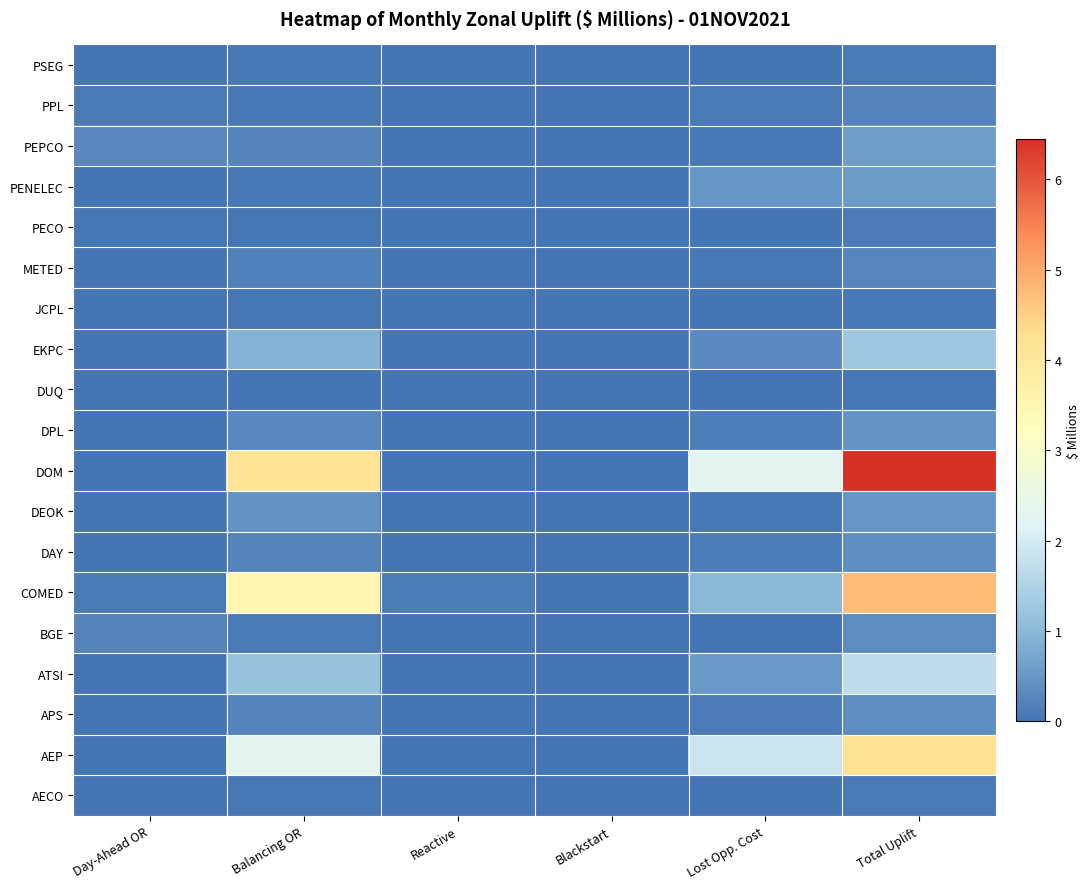

List the series in order of their peak value, lowest first.

DUQ, JCPL, PSEG, AECO, PECO, PPL, METED, BGE, APS, DAY, DPL, DEOK, PENELEC, PEPCO, EKPC, ATSI, AEP, COMED, DOM